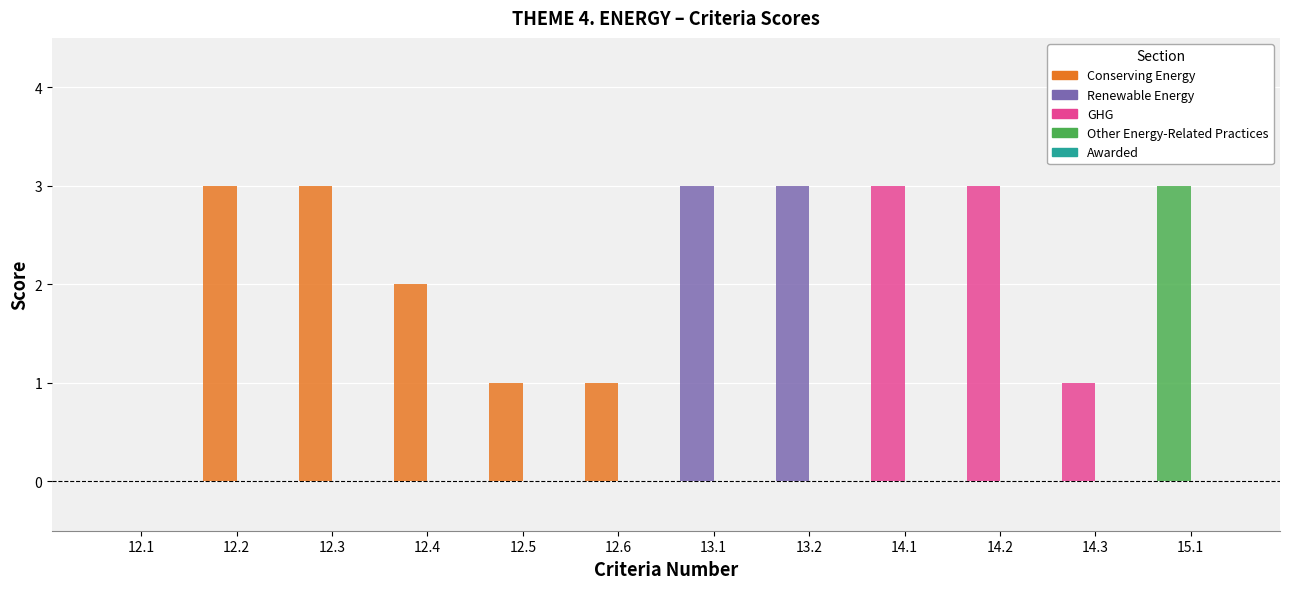

What is the total value across all series at 12.2?

3